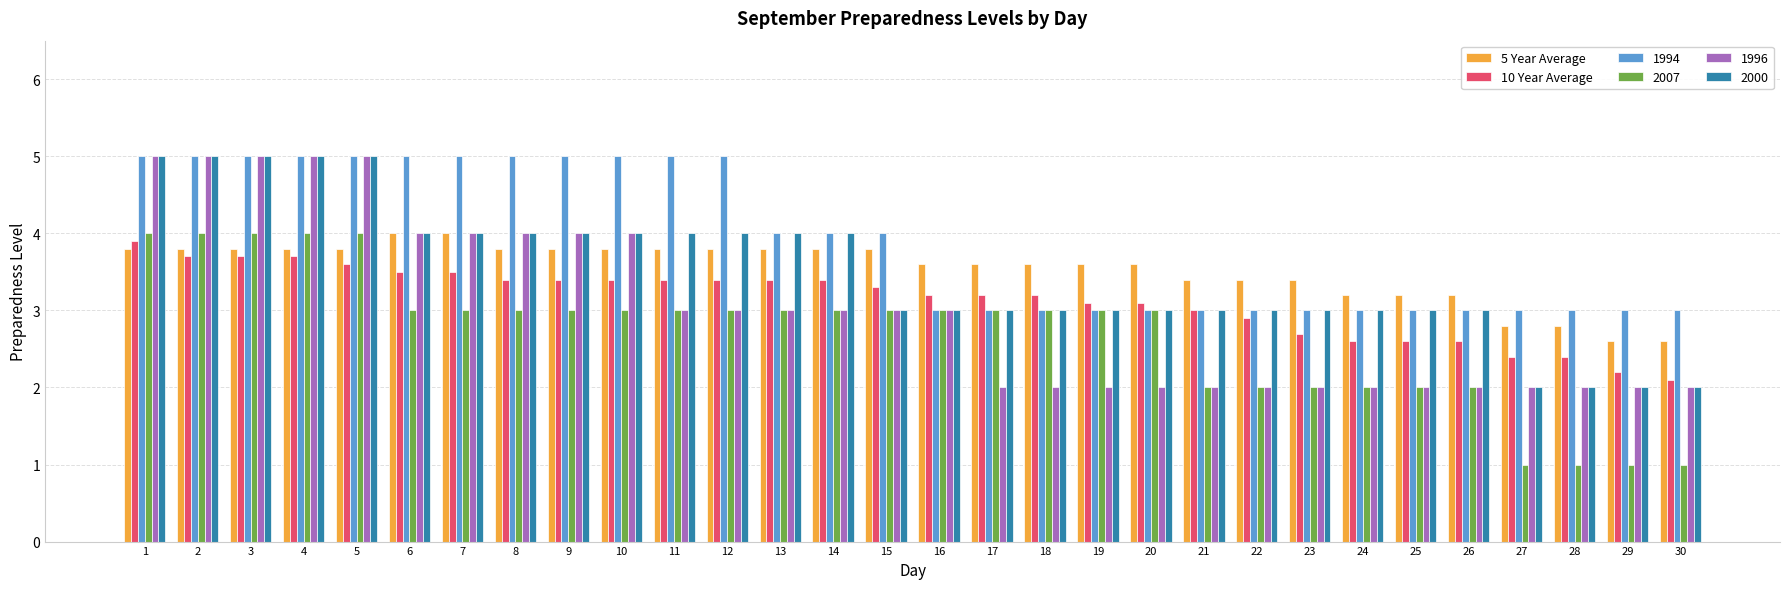

True or false: 2007 has a value of 2.0 at 24.

True